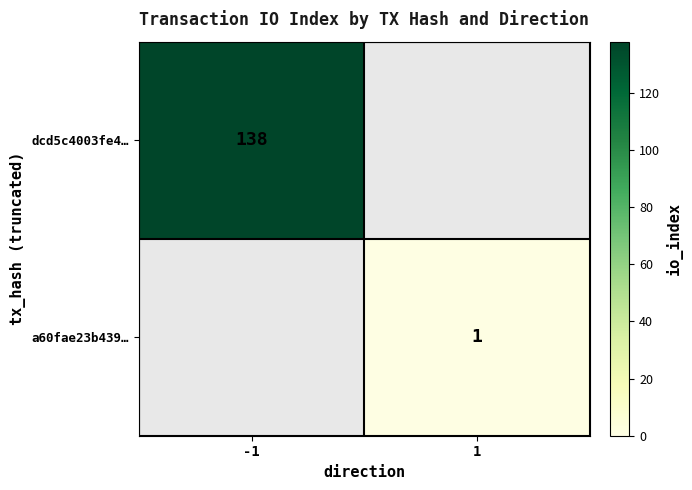

True or false: dcd5c4003fe4… has a value of 55 at -1.

False